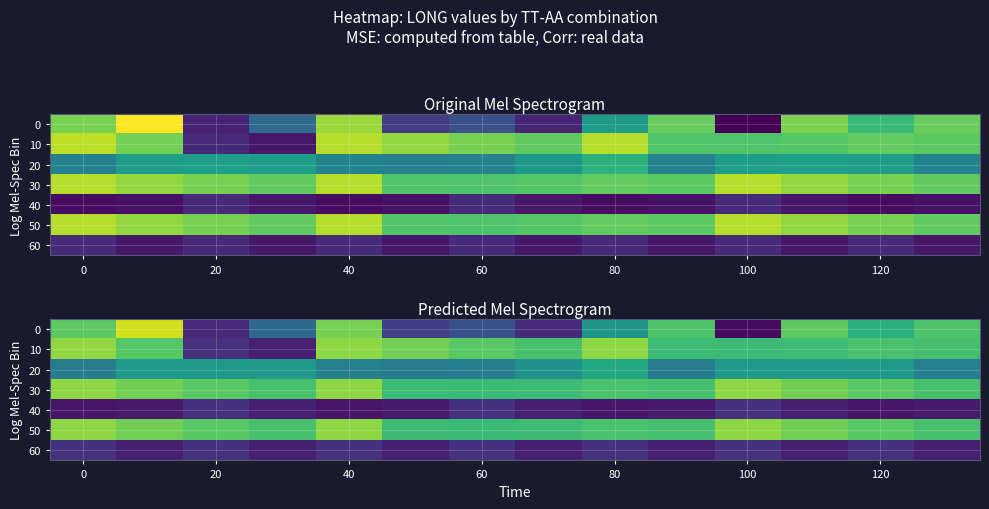

What is the spread (max minus min) of values at 100?

128.6